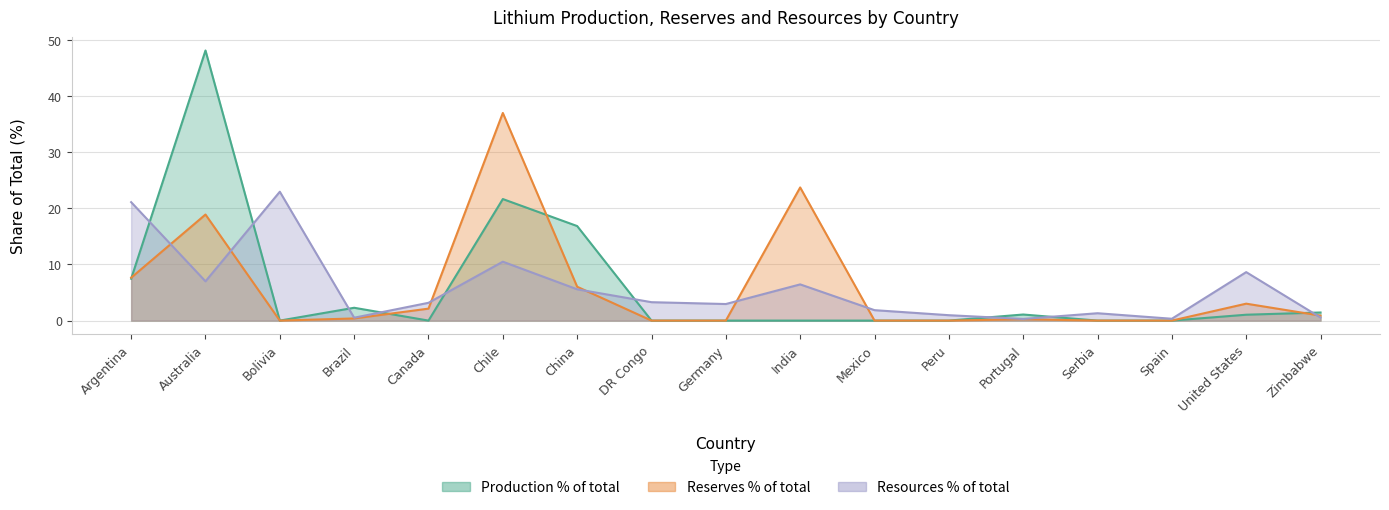

Between Argentina and Portugal, which is larger?

Argentina